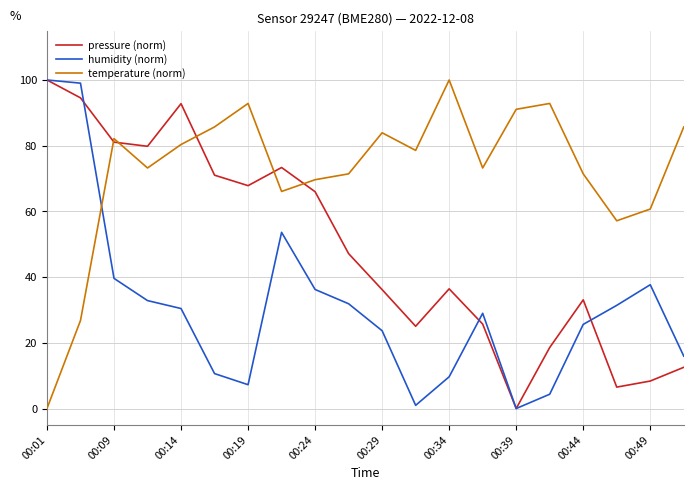

Rank the series by their average value, from highest to lowest.

temperature (norm), pressure (norm), humidity (norm)